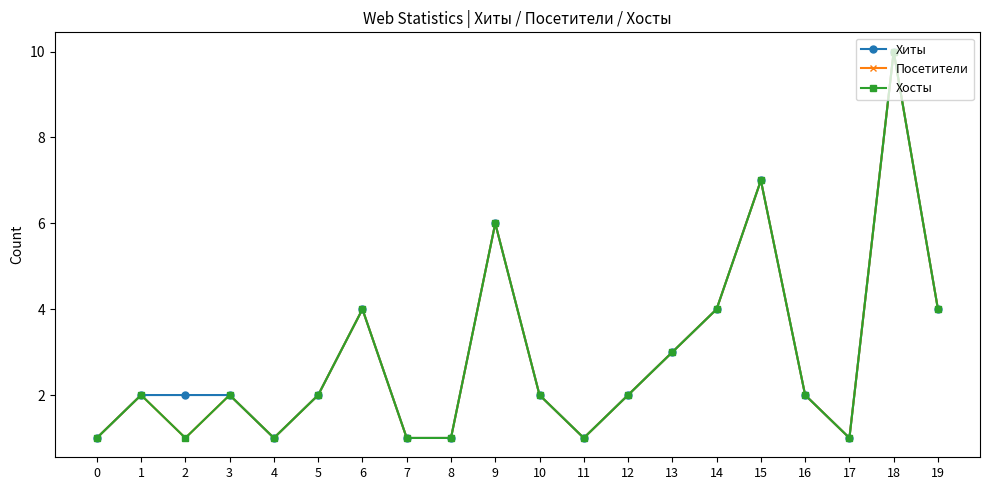

True or false: Хиты has more than 0 interior local peaks.

True